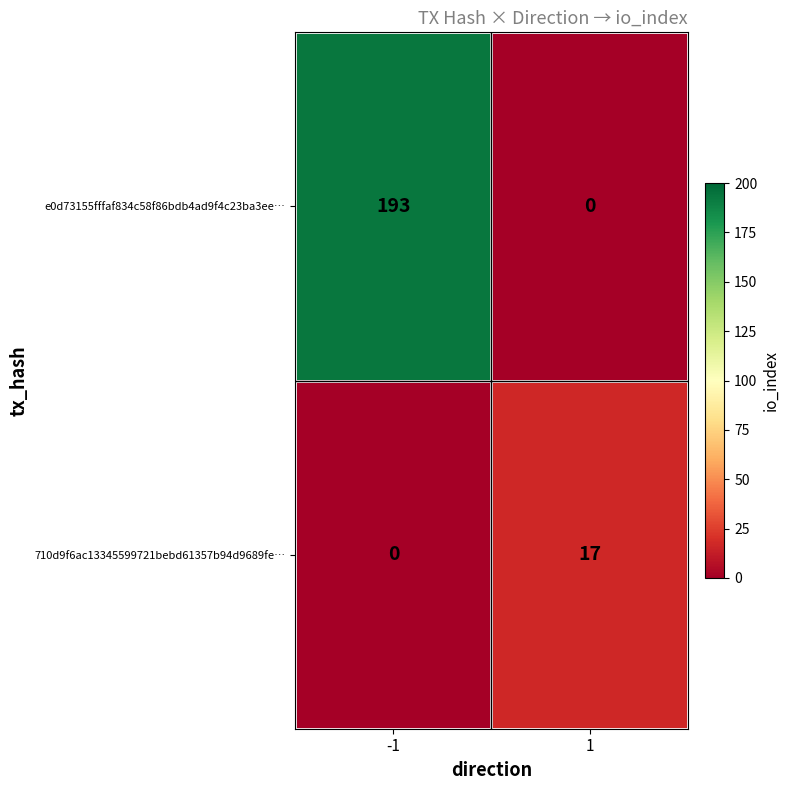

Is it true that e0d73155fffaf834c58f86bdb4ad9f4c23ba3ee… equals -86 at 1?

False